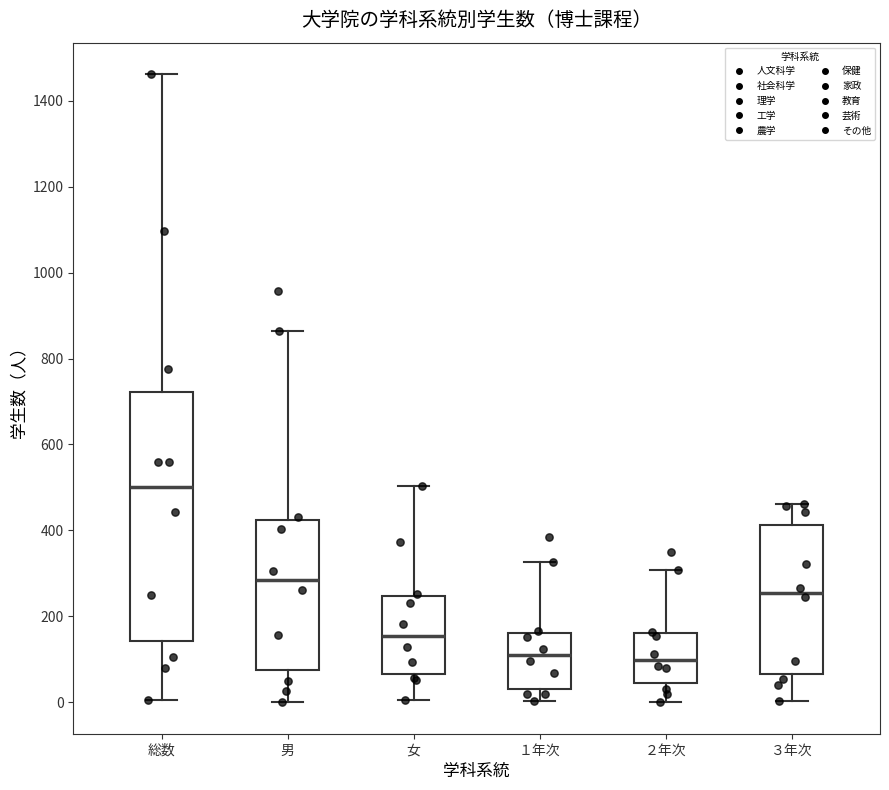

Reading left to right, transcribe this box plot: for each box, give where its median line is, the range the box spans, and where its two whiskers end, as read against the y-axis. The values are not printed on the chart, so give them approximately, as read against the axis.

総数: median 500, box 140 to 720, whiskers 0 to 1460
男: median 280, box 80 to 420, whiskers 0 to 860
女: median 160, box 60 to 240, whiskers 0 to 500
１年次: median 100, box 40 to 160, whiskers 0 to 320
２年次: median 100, box 40 to 160, whiskers 0 to 300
３年次: median 260, box 60 to 420, whiskers 0 to 460